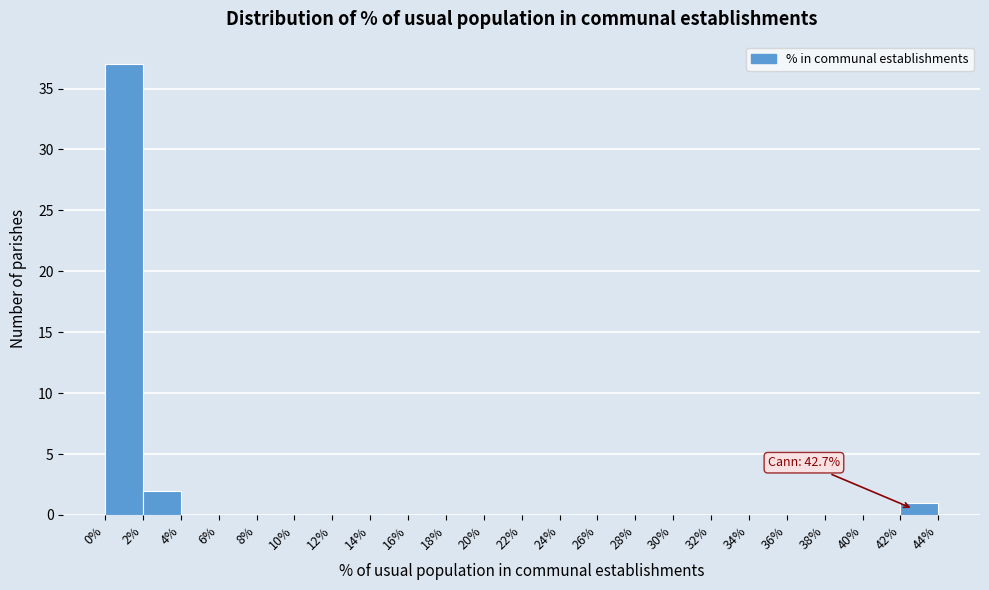

Which range on the x-axis has the tallest bar?

0% to 2%